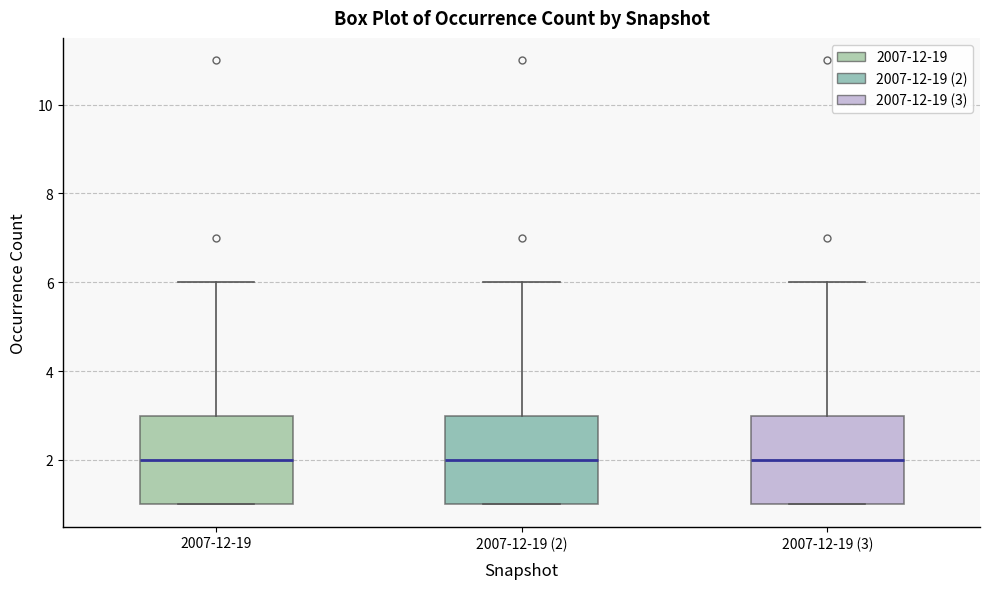

Reading left to right, transcribe this box plot: for each box, give where its median line is, the range the box spans, and where its two whiskers end, as read against the y-axis. The values are not printed on the chart, so give them approximately, as read against the axis.

2007-12-19: median 2, box 1 to 3, whiskers 1 to 6
2007-12-19 (2): median 2, box 1 to 3, whiskers 1 to 6
2007-12-19 (3): median 2, box 1 to 3, whiskers 1 to 6